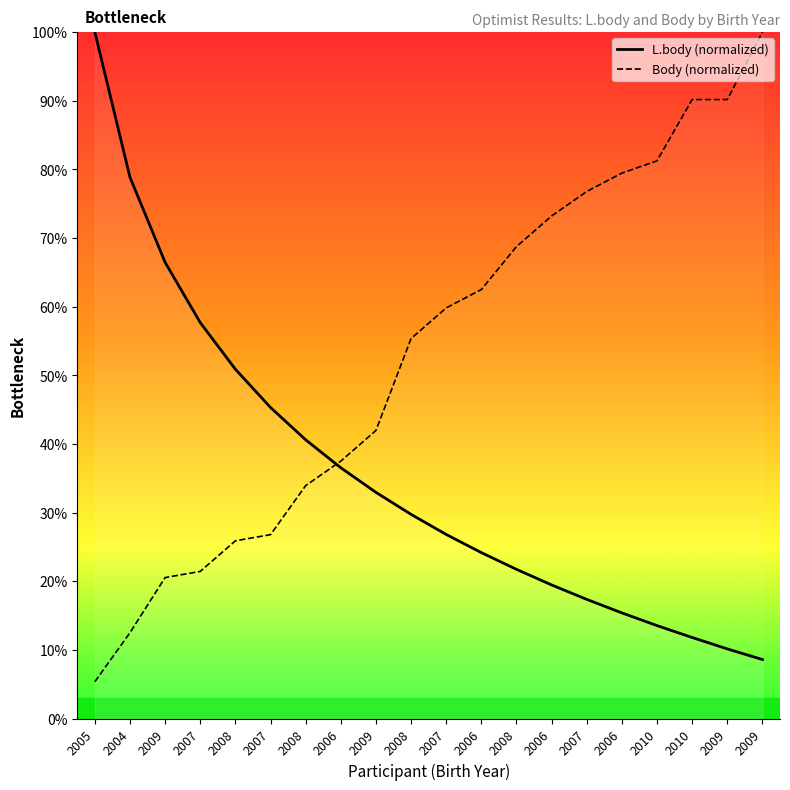

Which series ends up on top after the final intersection of Body (normalized) and L.body (normalized)?

Body (normalized)